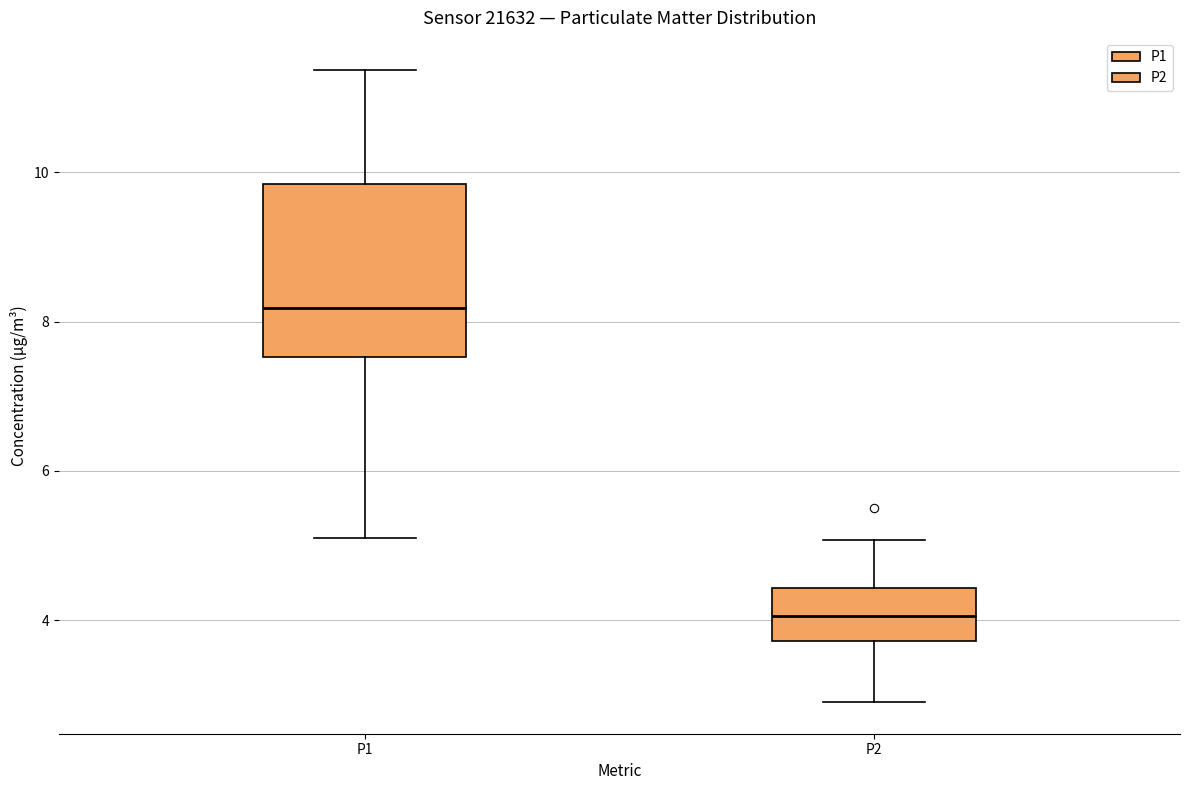

Comparing the boxes themselves (not the whiskers), which one is the tallest?

P1